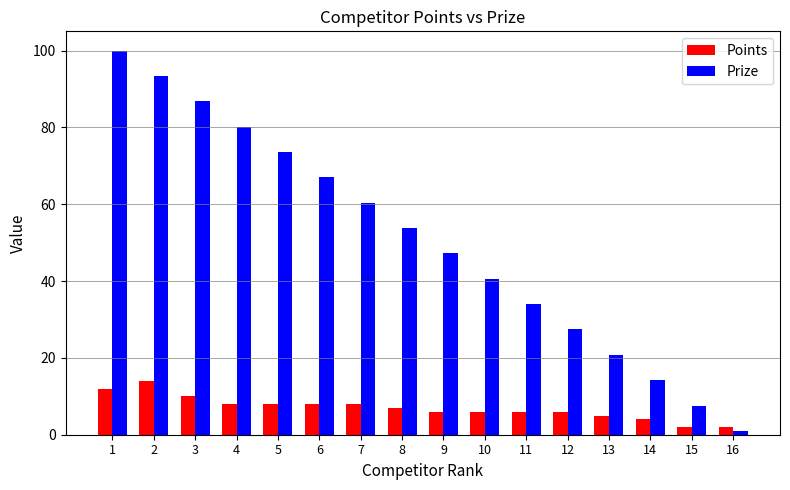

The Prize series shows 20.8 at 13. True or false?

True